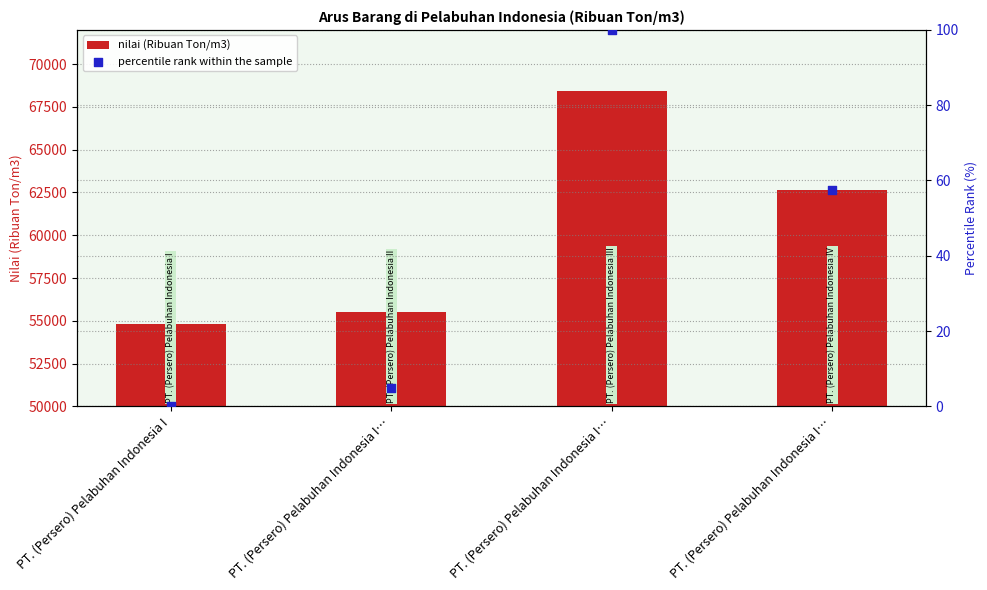

At which category is the sum across all series the highest?

PT. (Persero) Pelabuhan Indonesia I…